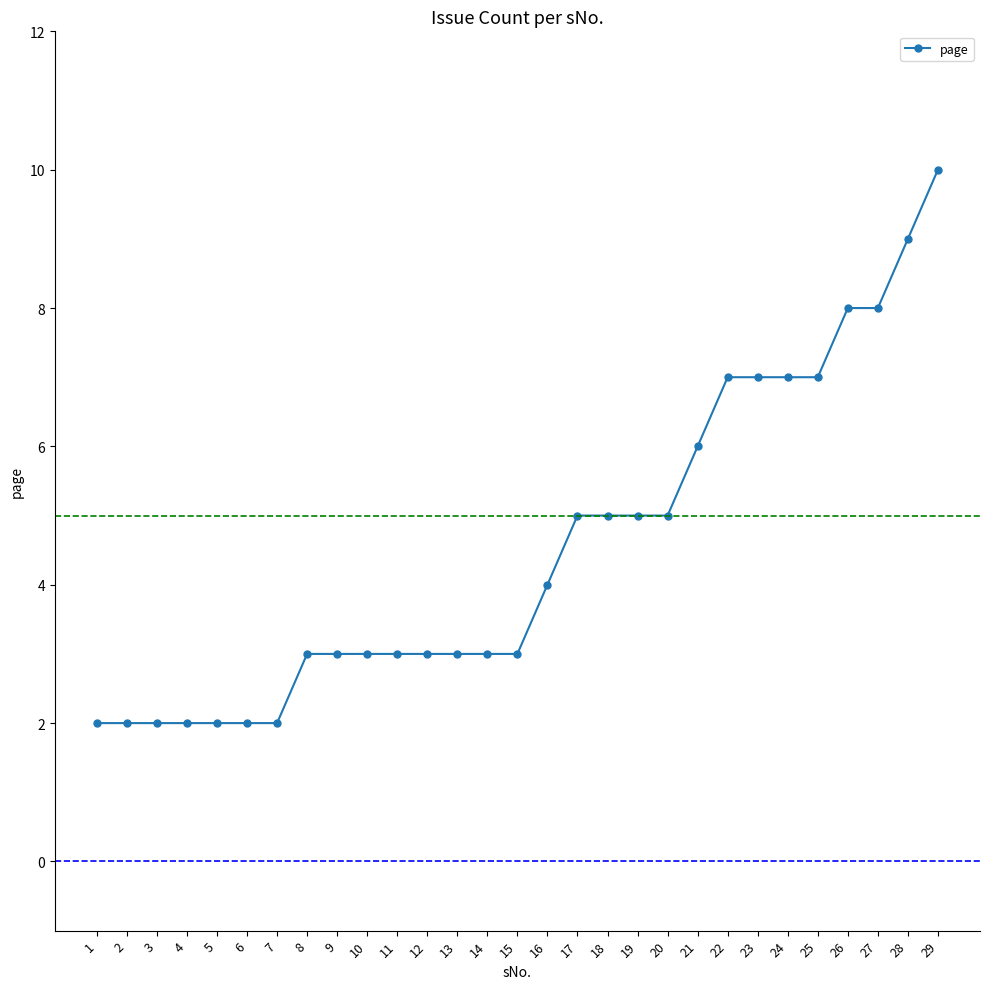

Is it true that the value at 12 is 3?

True